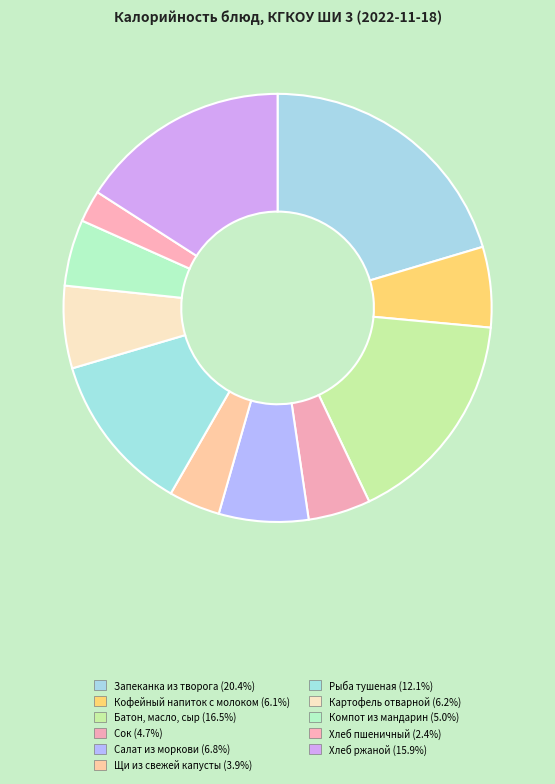

Which slice is the largest?

Запеканка из творога (соус молочный)